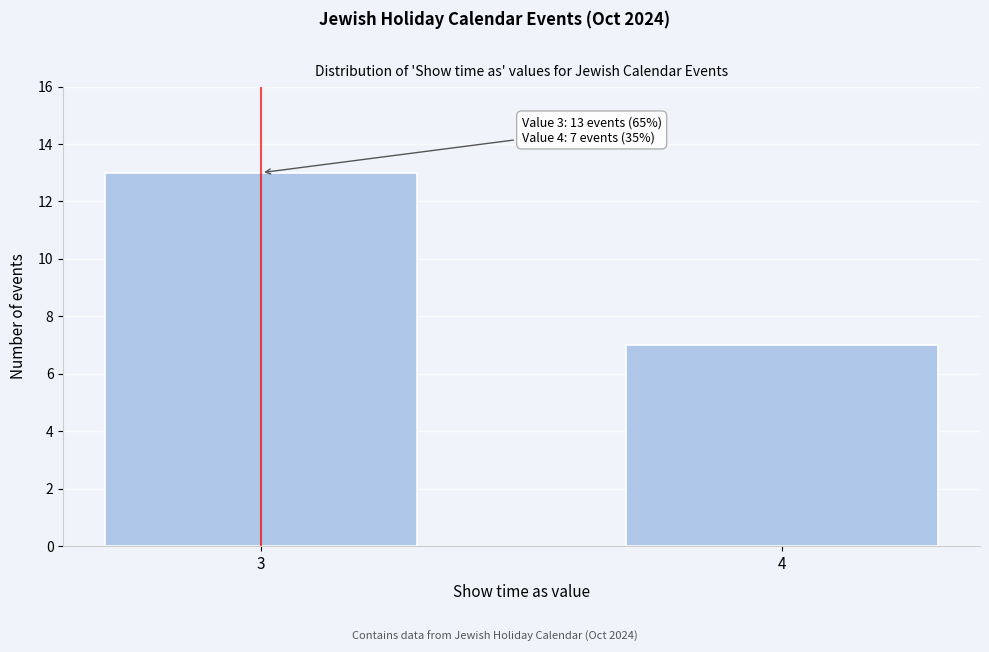

Reading right to left, list all the values displayed in this chart.

7	13